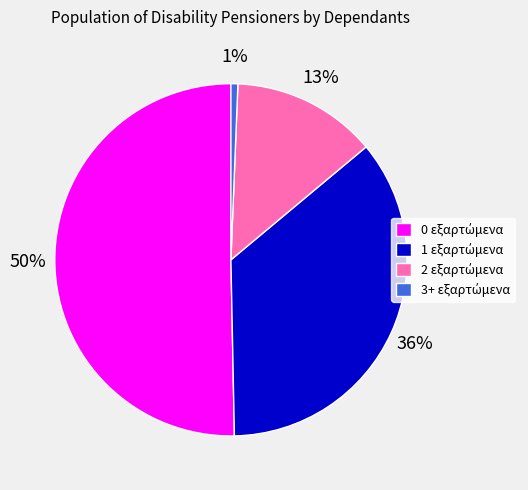

To the nearest percent, what is the average slice percentage?

25%